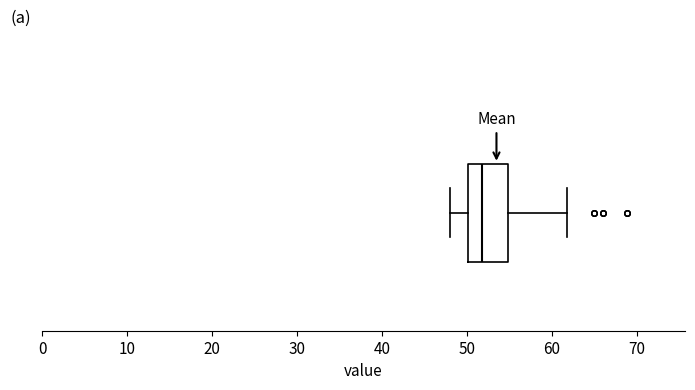

Read this box plot against the x-axis: the position of the median line, the range covered by the box, and the ends of both whiskers. The values are not printed on the chart, so give them approximately, as read against the axis.

median 52, box 50 to 55, whiskers 48 to 62